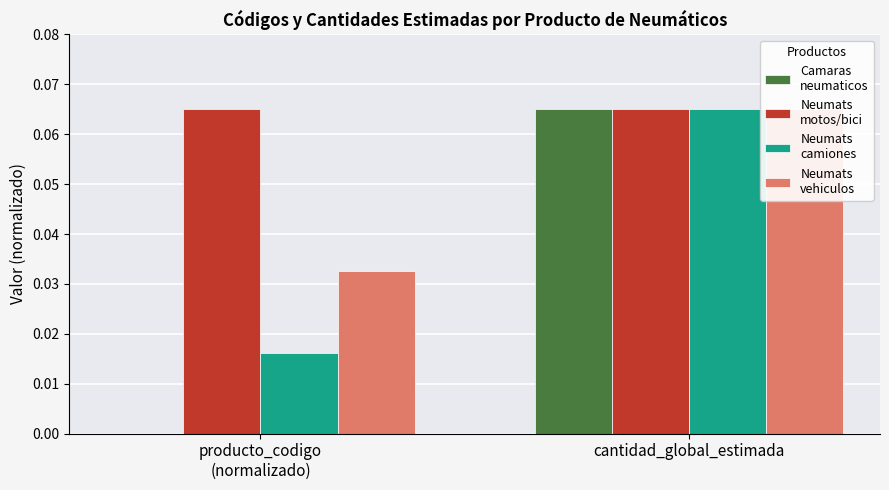

True or false: Neumats
vehiculos has a value of 0.0 at producto_codigo
(normalizado).

True